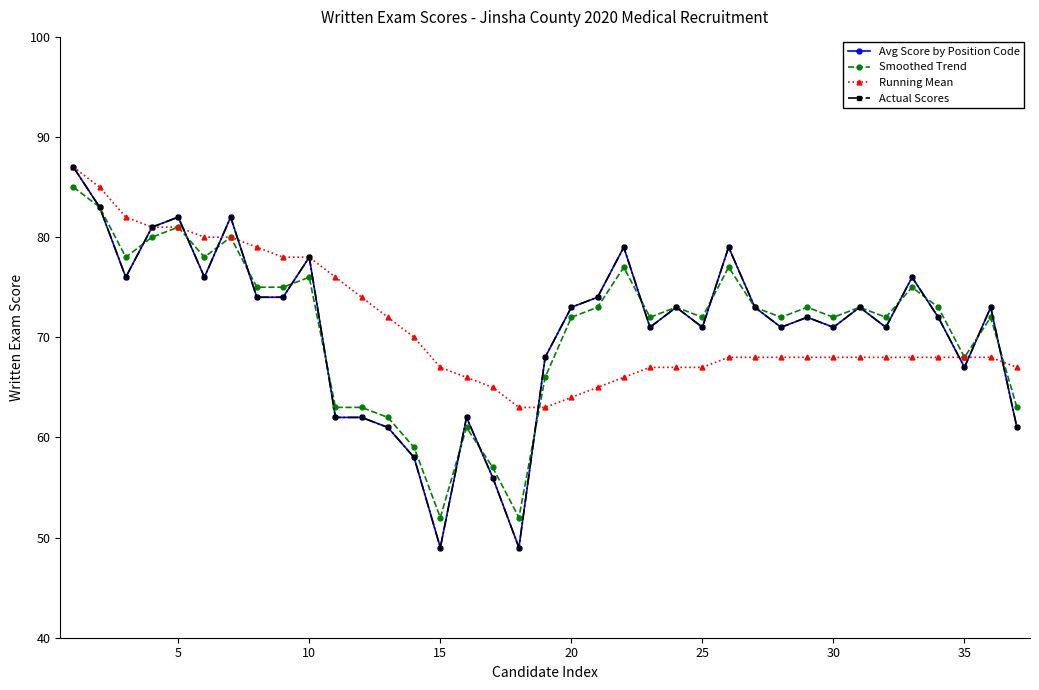

How many interior local peaks does the Actual Scores series have?

11